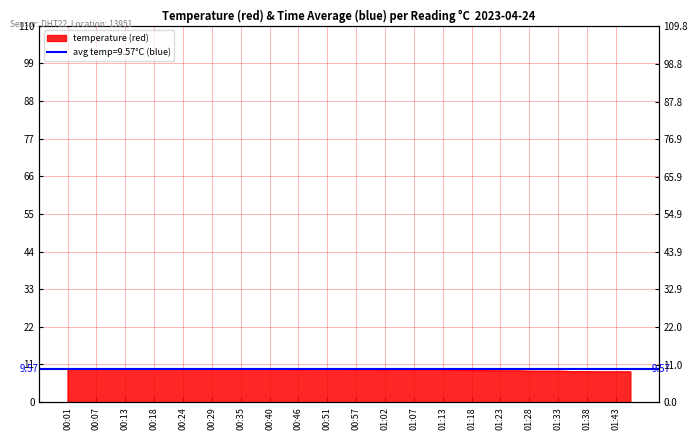

Where does the data first go above 9?

00:01